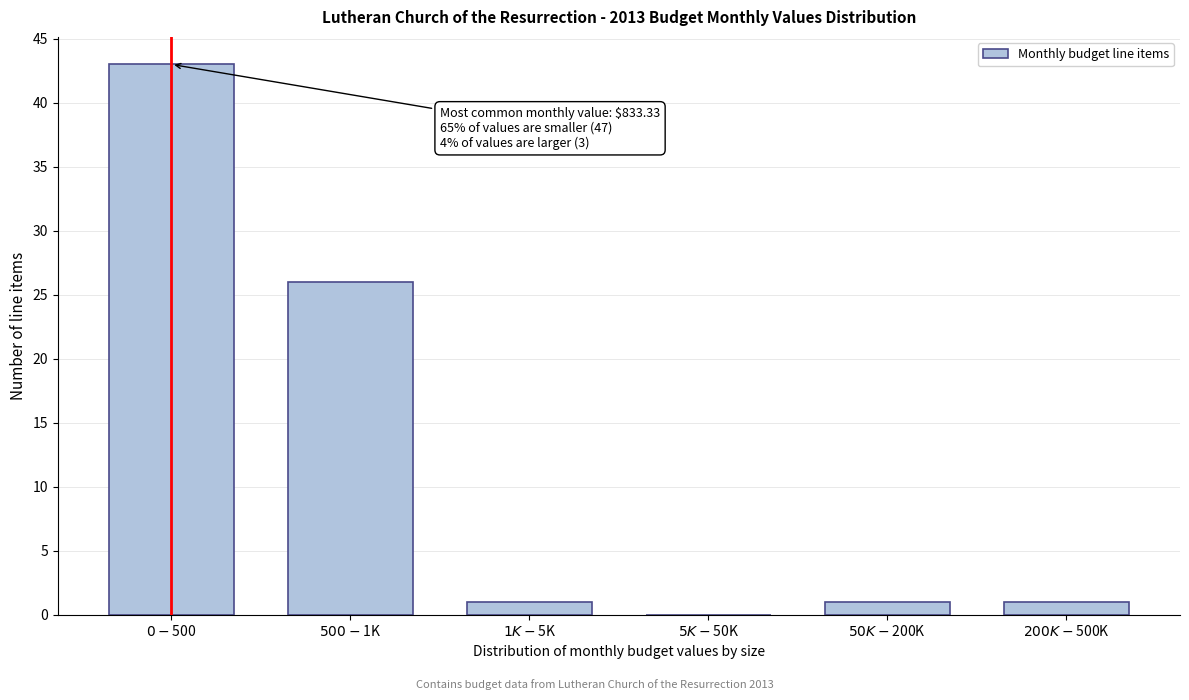

What is the sum of all values?

72